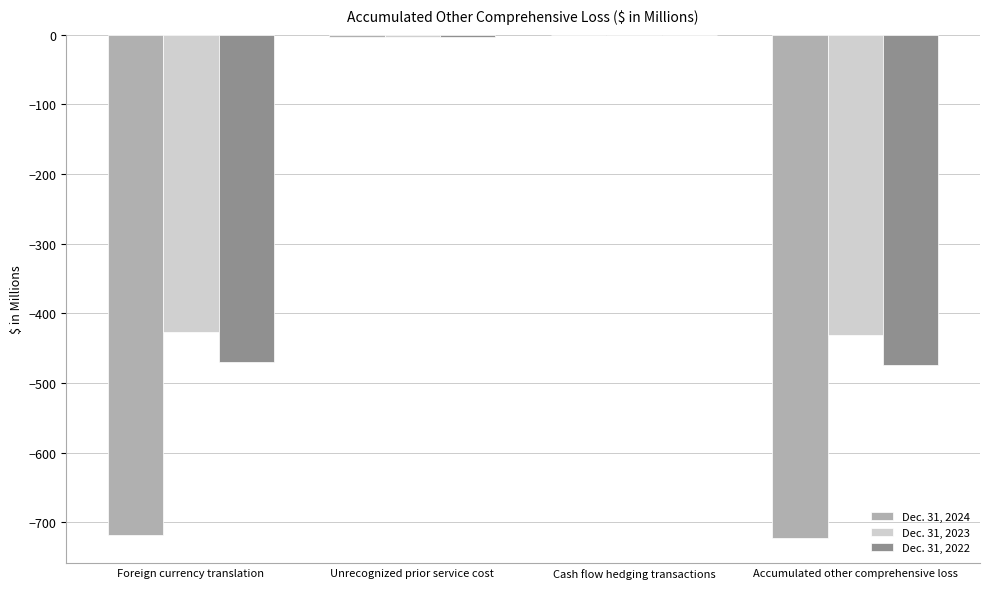

How many values in the Dec. 31, 2024 series exceed -3?

1